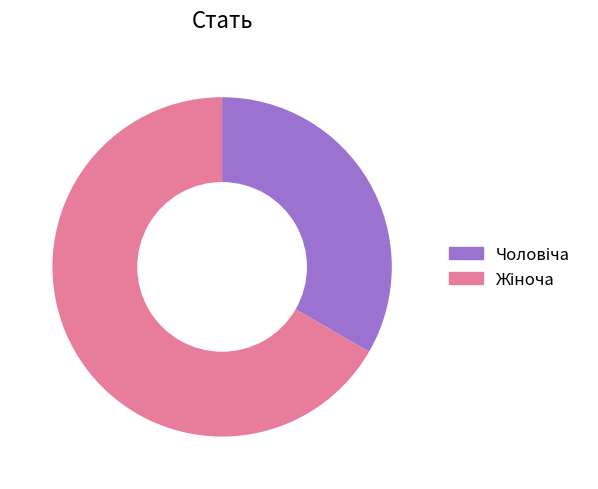

Does any single category account for the majority?

Yes